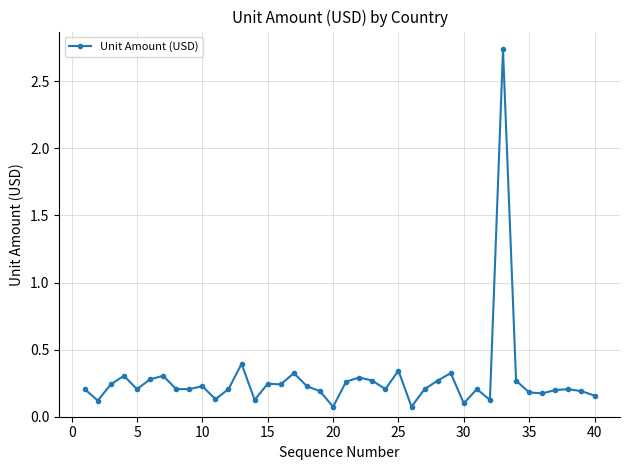

What is the maximum value shown in the chart?

2.7